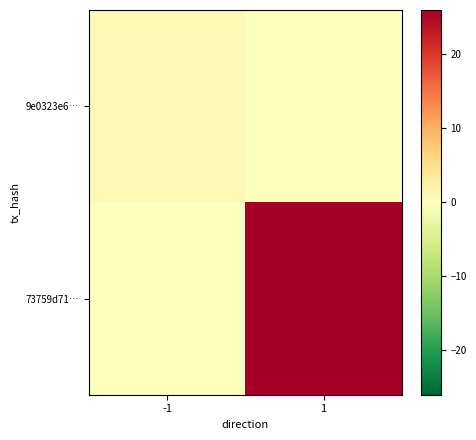

Reading right to left, list all the values displayed in this chart.

9e0323e6…: 1=0	-1=1
73759d71…: 1=26	-1=0